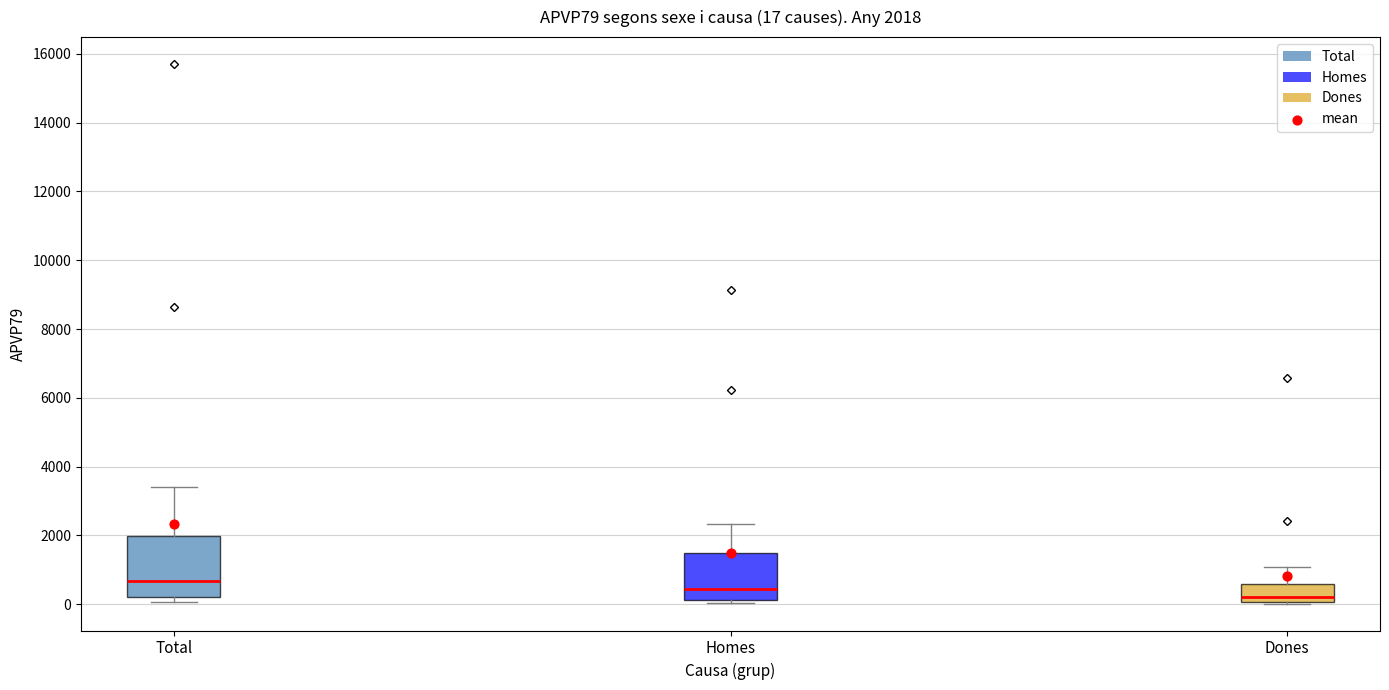

Which box is the tallest, from its lower edge to its upper edge?

Total